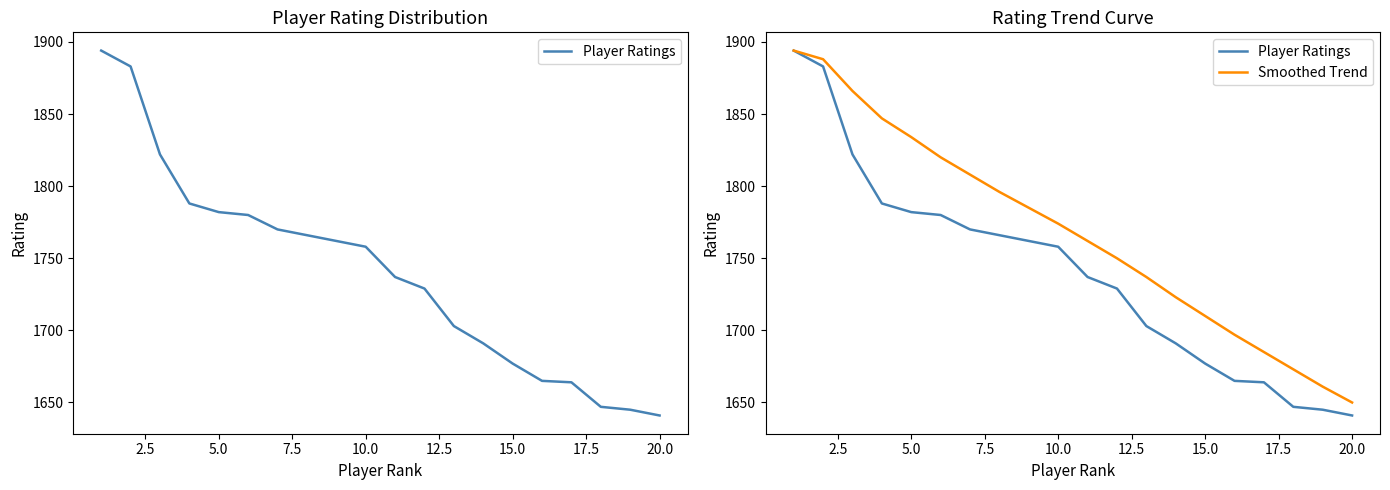

What is the minimum value shown in the chart?

1641